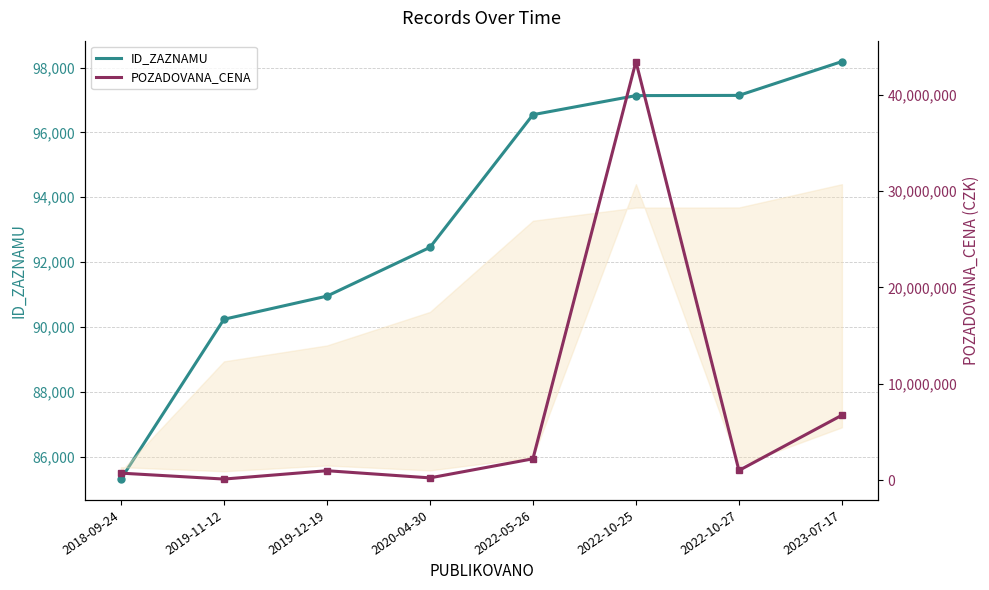

What is the value of the POZADOVANA_CENA point at the 5th from the left?

2209460